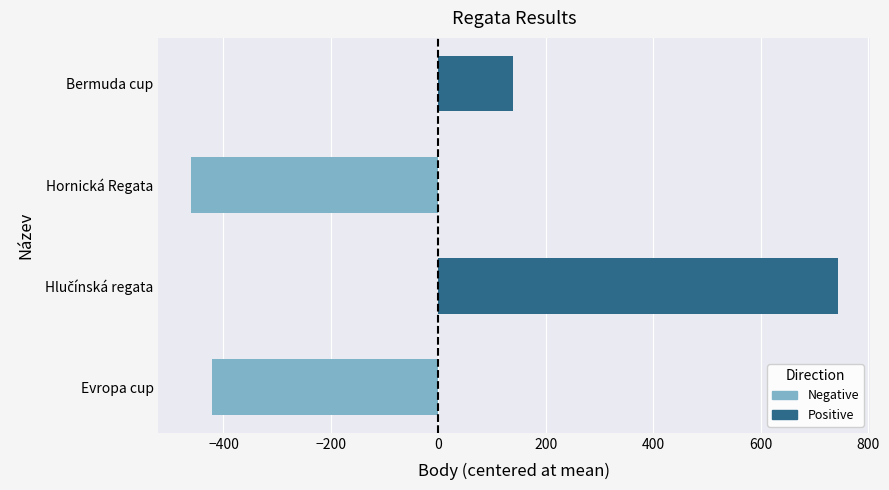

What is the change in value from Evropa cup to Bermuda cup?

+561.0